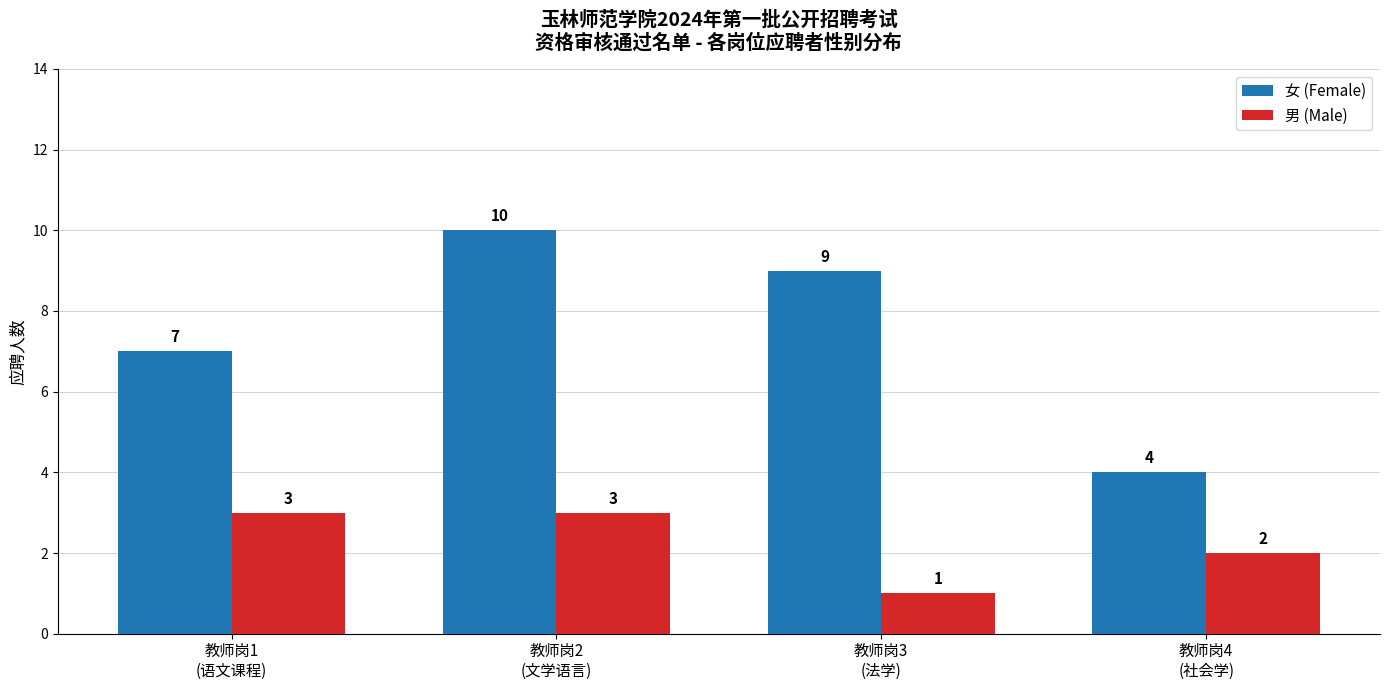

Reading left to right, extract all data points from this chart.

女 (Female): 教师岗1
(语文课程)=7	教师岗2
(文学语言)=10	教师岗3
(法学)=9	教师岗4
(社会学)=4
男 (Male): 教师岗1
(语文课程)=3	教师岗2
(文学语言)=3	教师岗3
(法学)=1	教师岗4
(社会学)=2